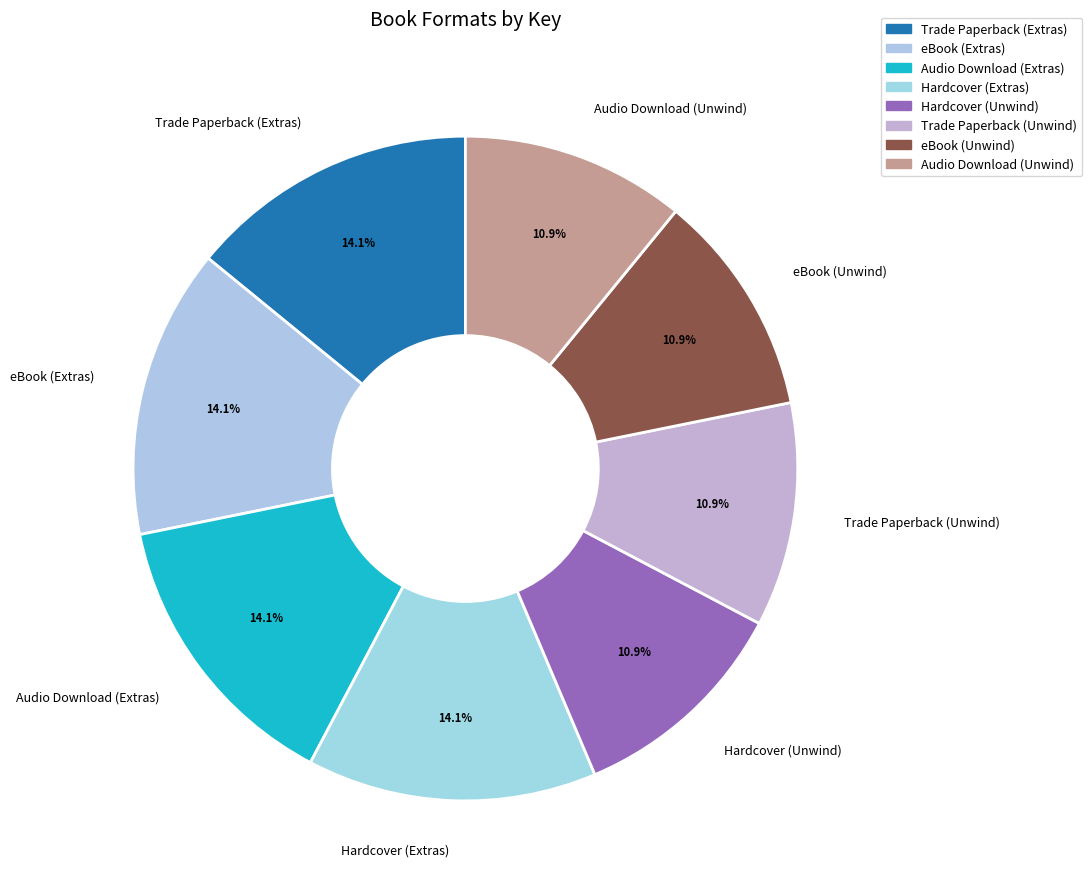

How many segments does this pie chart have?

8